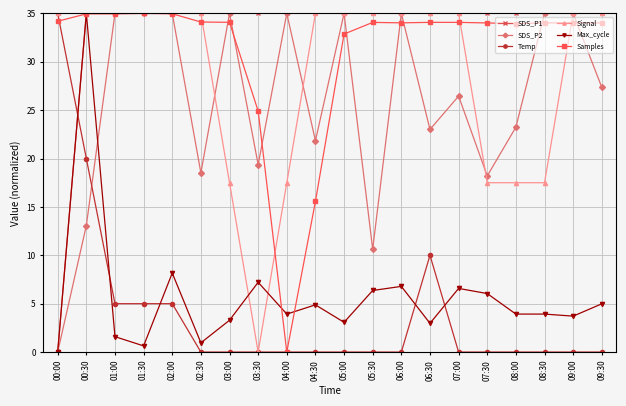

Where is the first local maximum for Max_cycle?

00:30